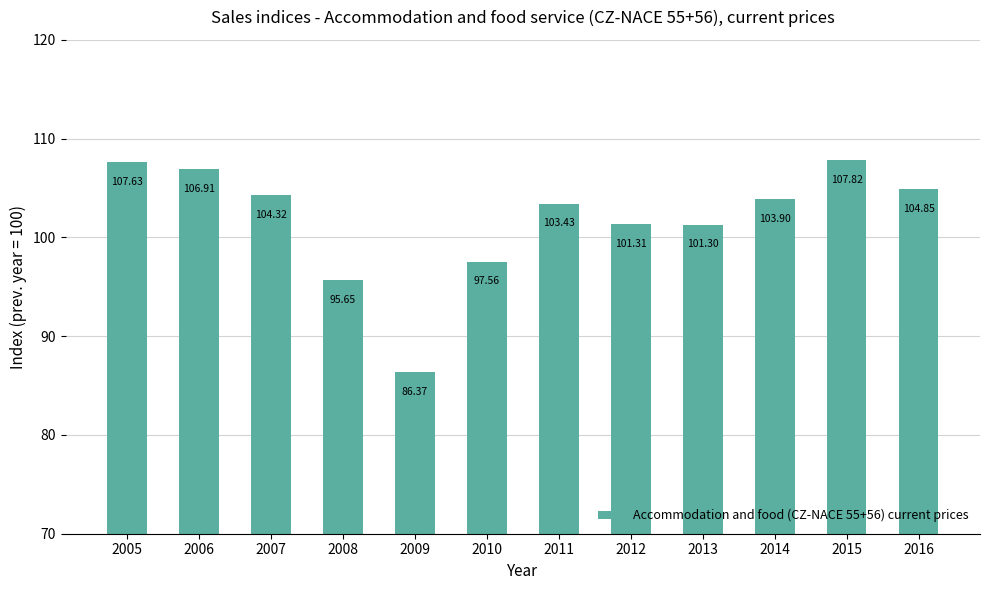

What is the difference between the values at 2005 and 2015?

0.2